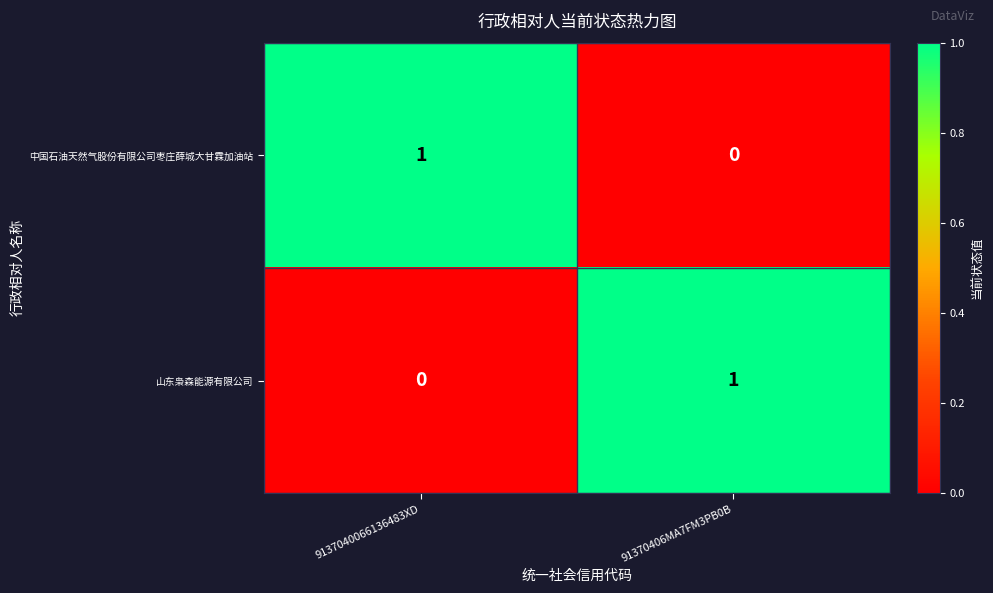

Reading right to left, transcribe all the data shown in this chart.

中国石油天然气股份有限公司枣庄薛城大甘霖加油站: 91370406MA7FM3PB0B=0	9137040066136483XD=1
山东枭森能源有限公司: 91370406MA7FM3PB0B=1	9137040066136483XD=0